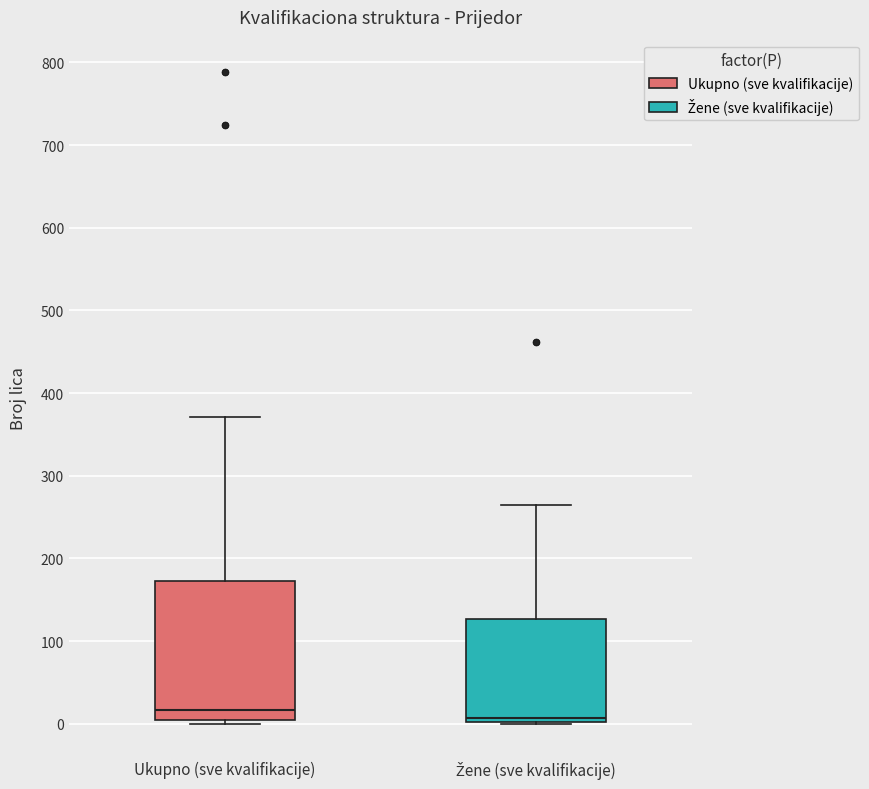

Reading left to right, transcribe this box plot: for each box, give where its median line is, the range the box spans, and where its two whiskers end, as read against the y-axis. The values are not printed on the chart, so give them approximately, as read against the axis.

Ukupno (sve kvalifikacije): median 20, box 10 to 170, whiskers 0 to 370
Žene (sve kvalifikacije): median 10, box 0 to 130, whiskers 0 to 270